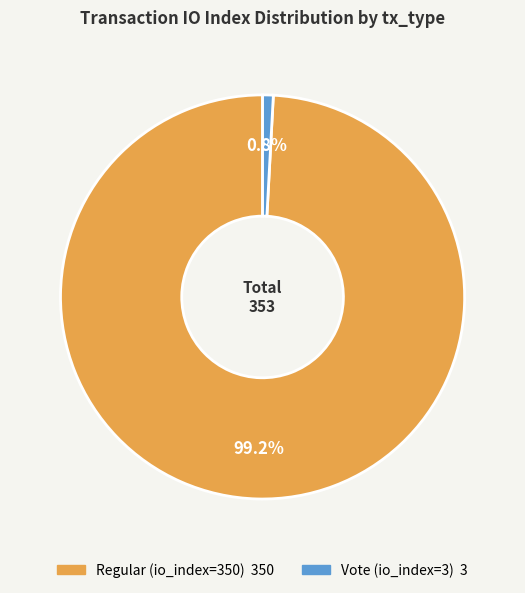

Is there any slice that represents more than half of the pie?

Yes